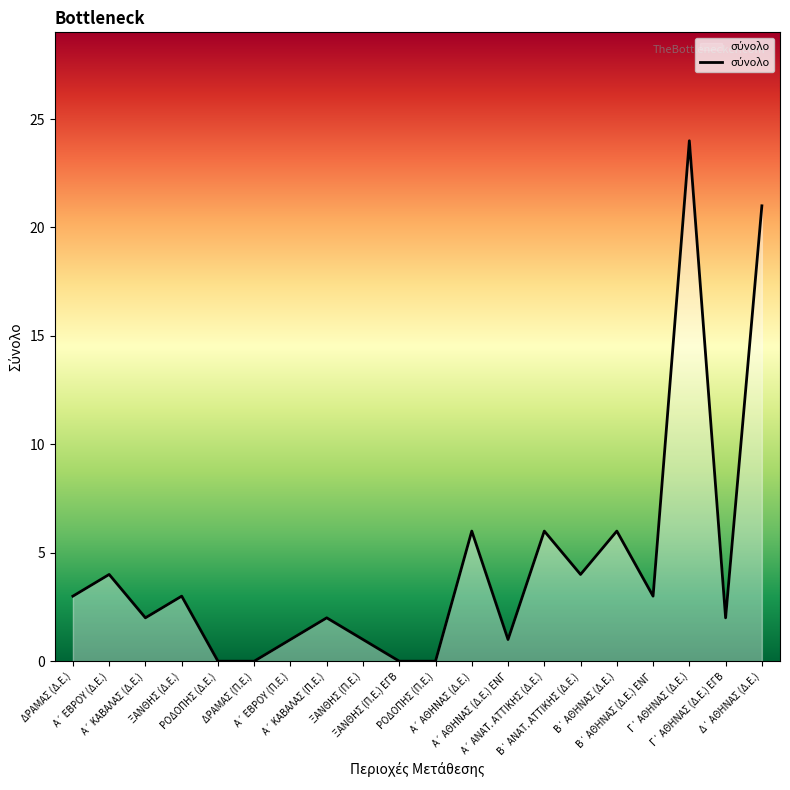

What is the maximum value shown in the chart?

24